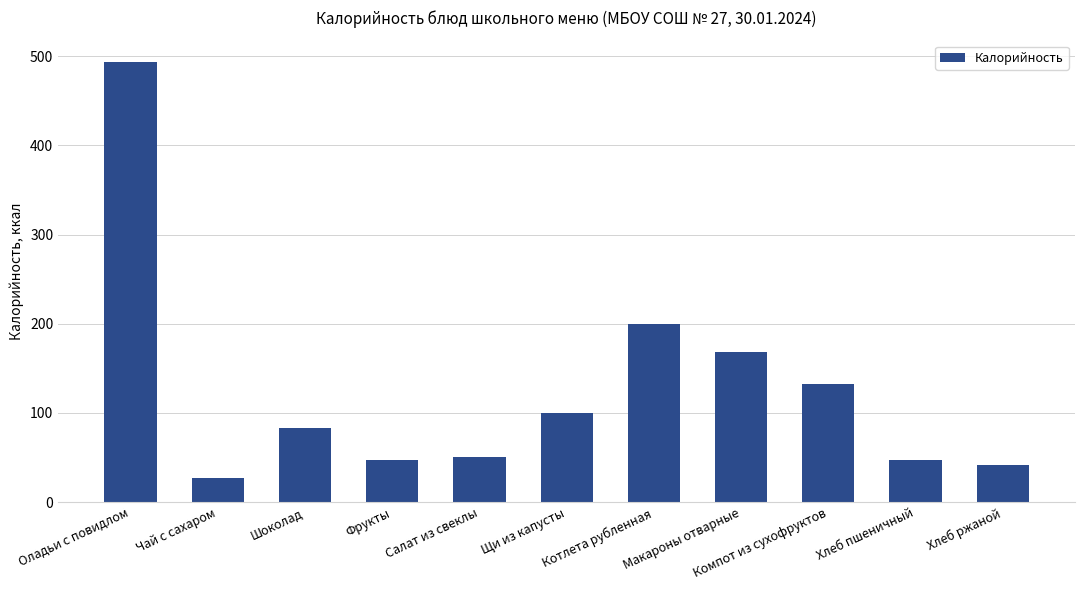

What is the change in value from Чай с сахаром to Хлеб пшеничный?

+19.5